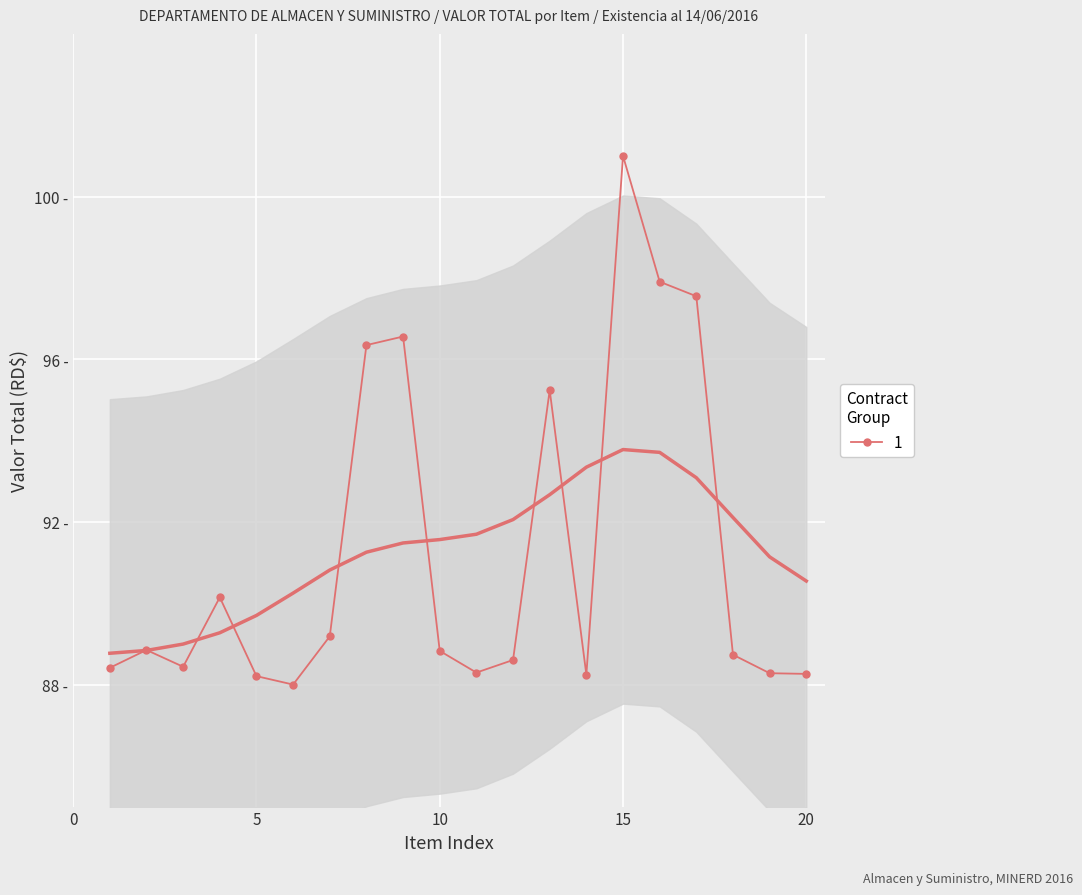

Reading left to right, list all the values displayed in this chart.

88.4	88.9	88.4	90.1	88.2	88.0	89.2	96.3	96.6	88.8	88.3	88.6	95.2	88.2	101.0	97.9	97.5	88.7	88.3	88.3